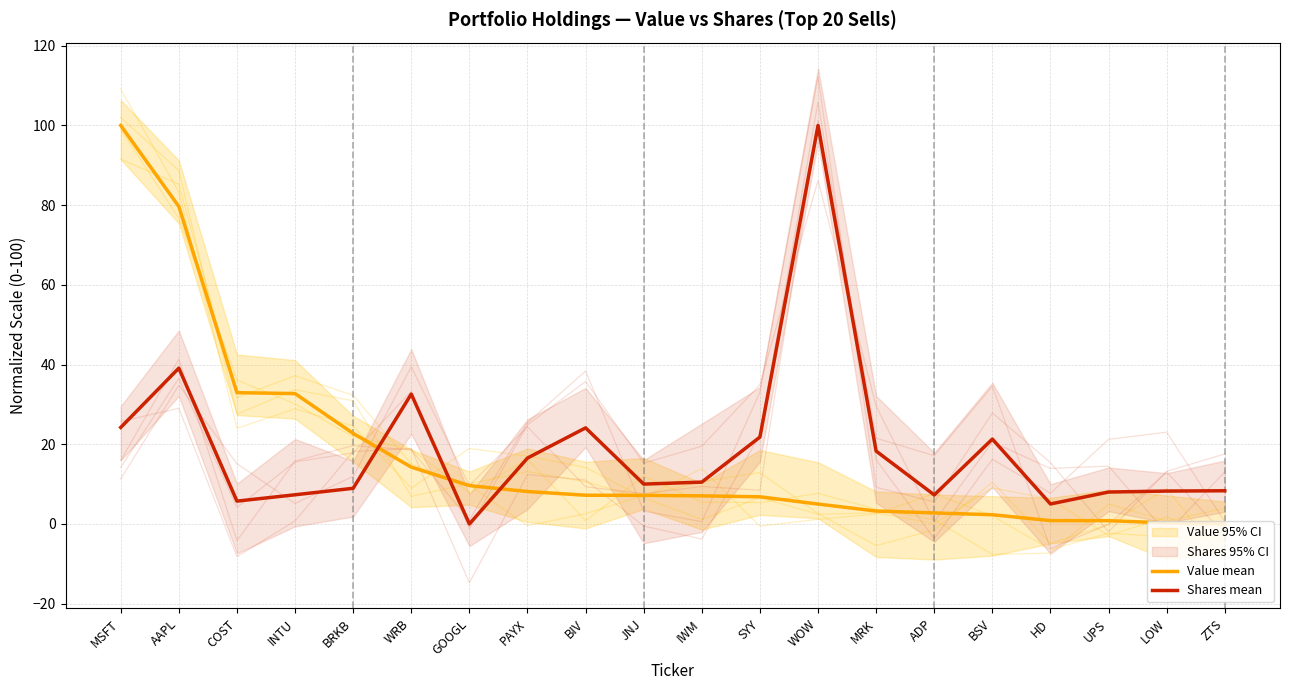

Where do Shares mean and Value mean first cross each other?

BRKB and WRB